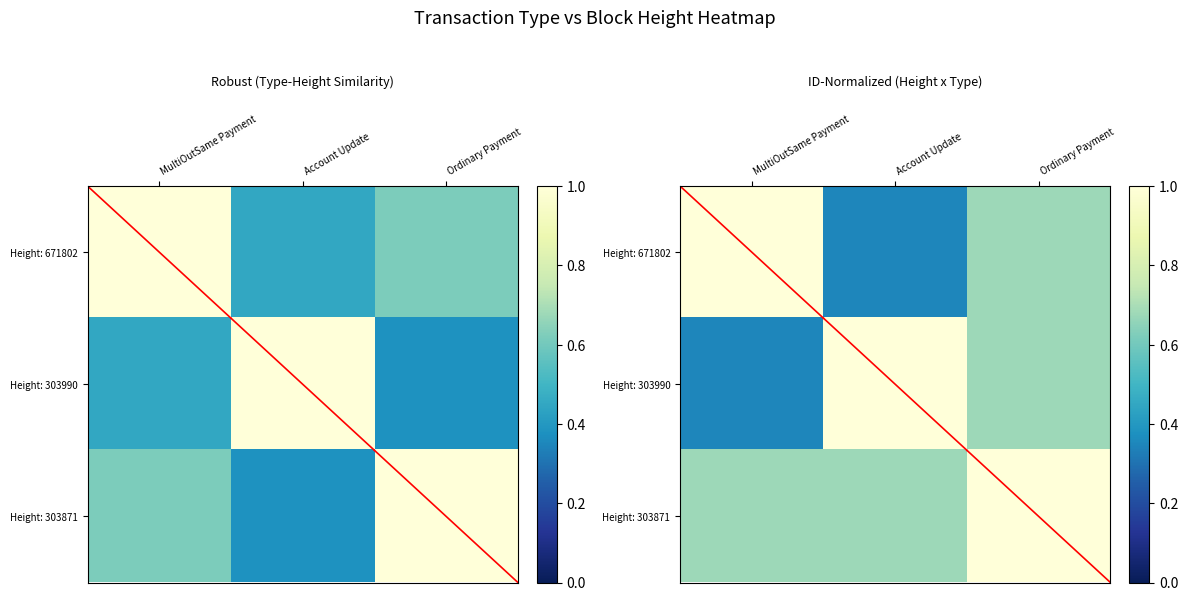

What is the average value of the Height: 303871 series?

0.8